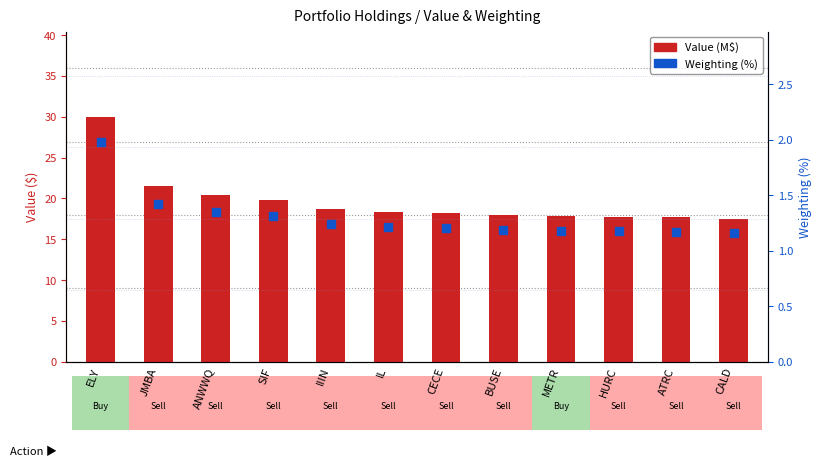

What is the total value across all series at BUSE?

19.1